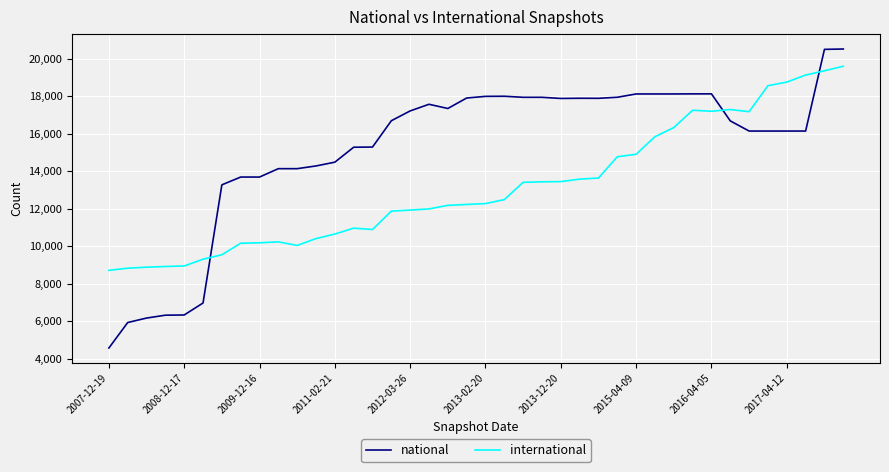

How many times do national and international cross each other?

3